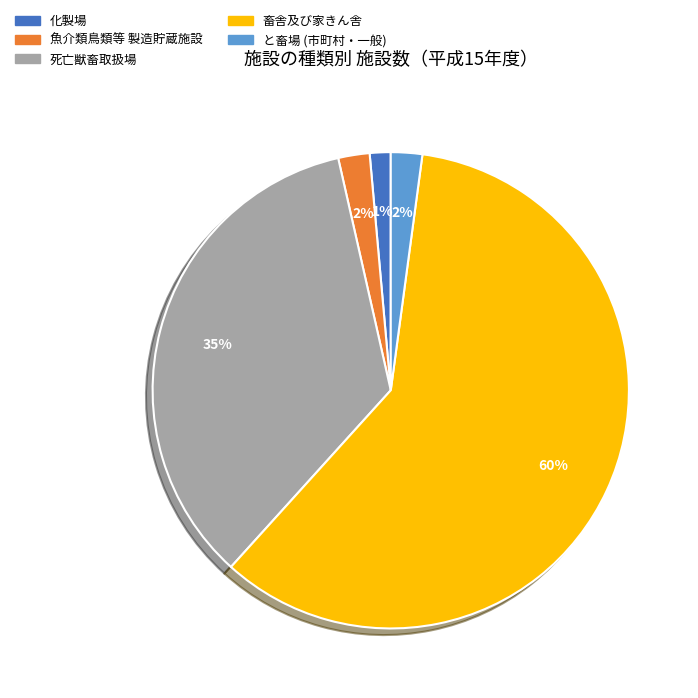

To the nearest percent, what portion does 畜舎及び家きん舎 represent?

60%